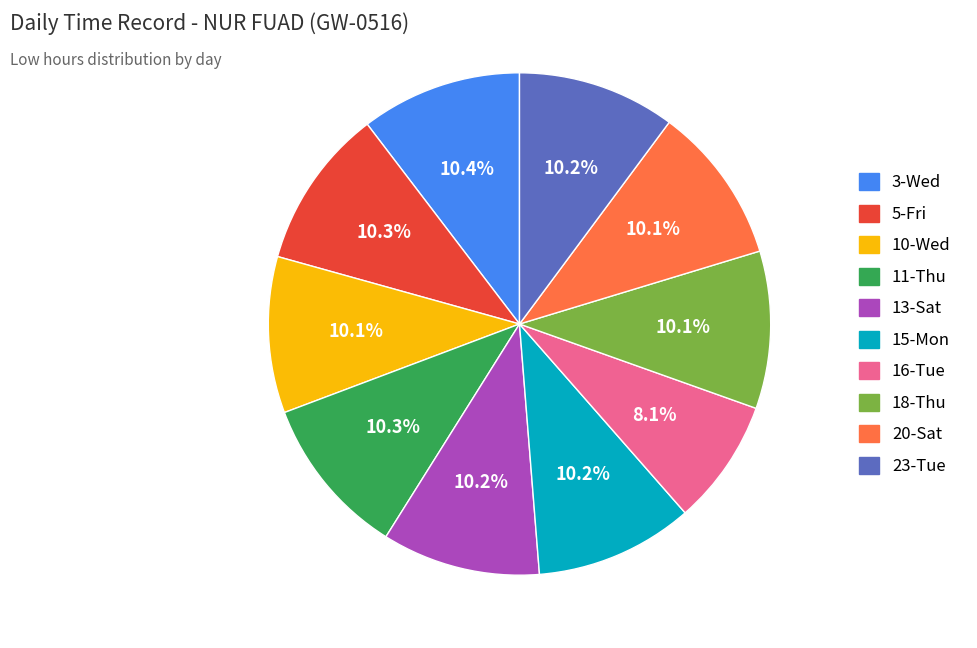

Is there a majority slice in this chart?

No